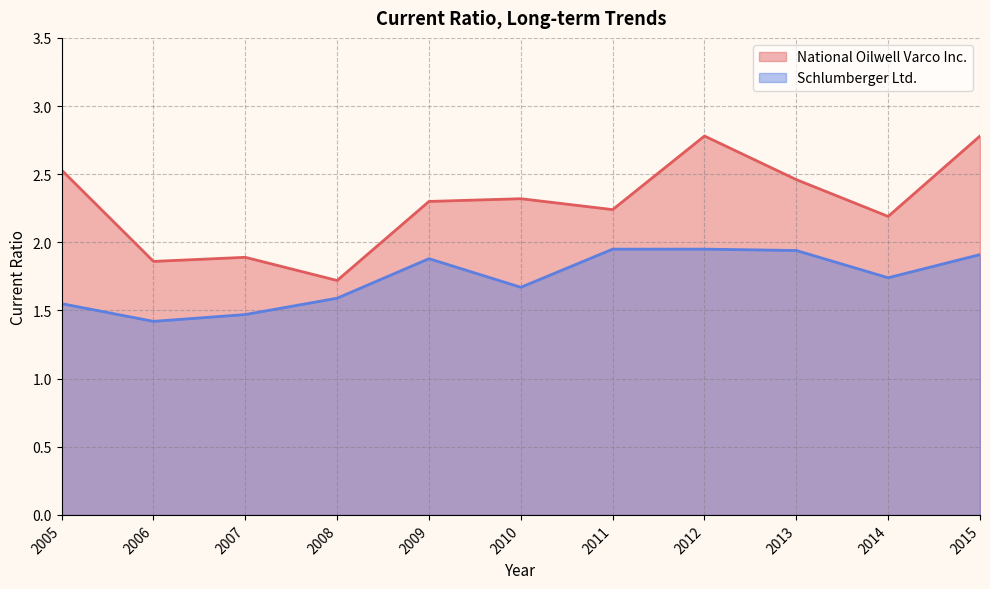

True or false: National Oilwell Varco Inc. and Schlumberger Ltd. cross at least once.

False